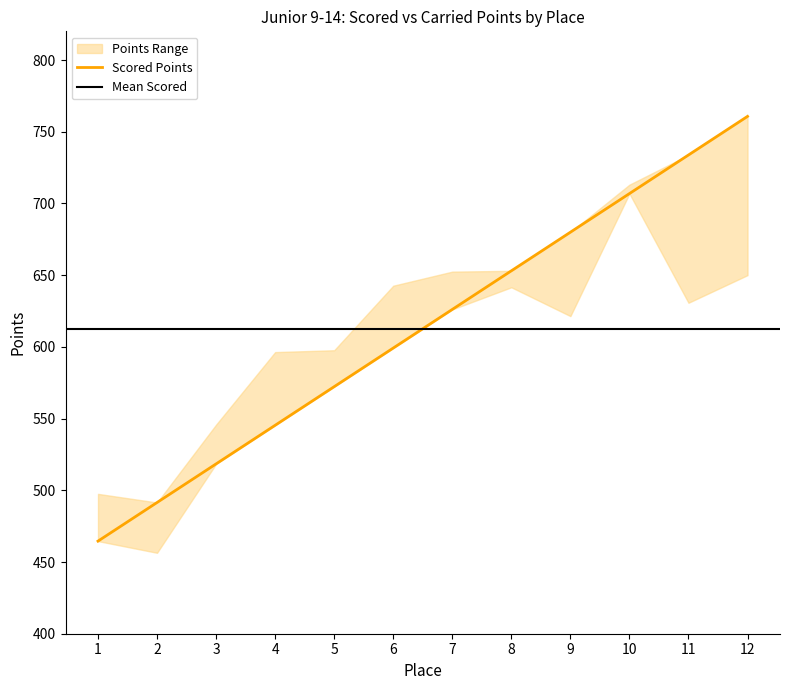

Rank the categories by value from lowest to highest.

1, 2, 3, 4, 5, 6, 7, 8, 9, 10, 11, 12